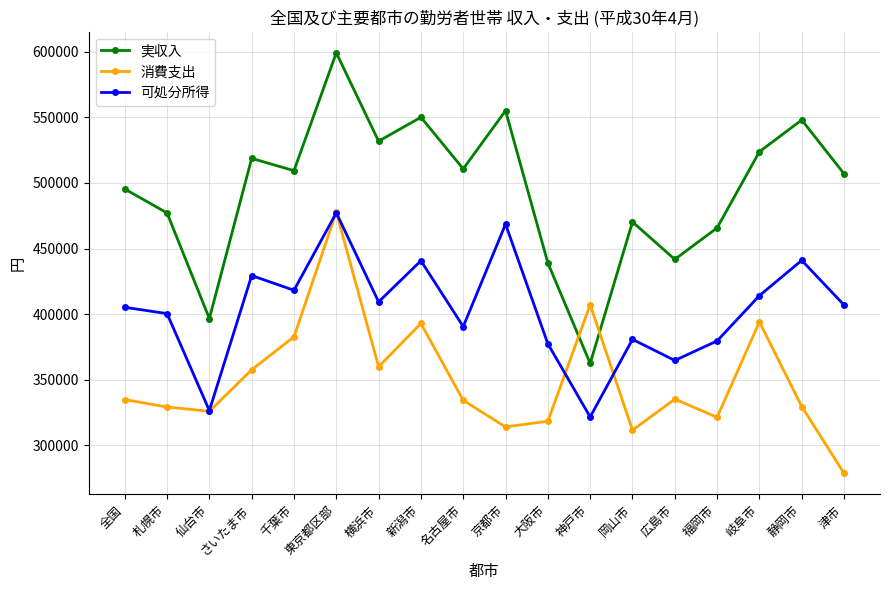

Which series has the largest range (max minus min)?

実収入